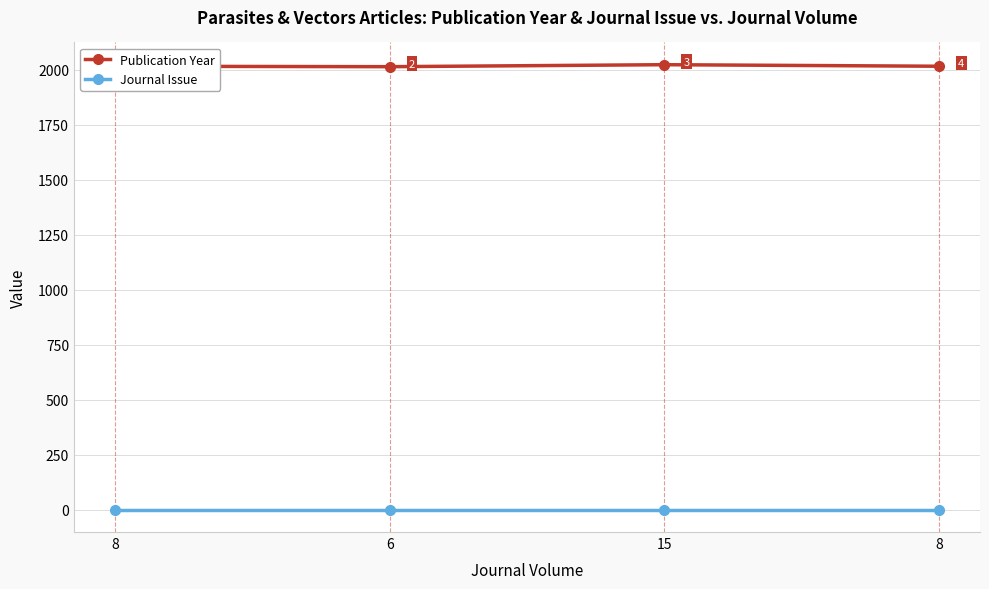

What are all the series names shown in the legend?

Publication Year, Journal Issue